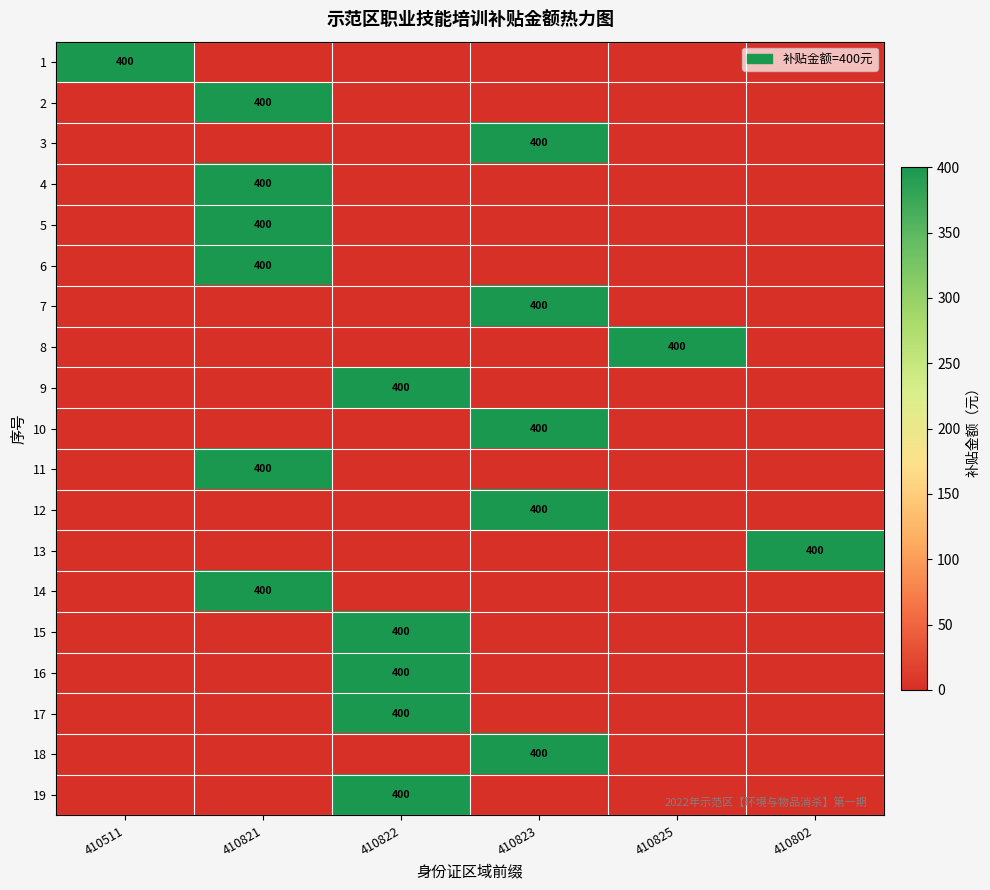

The 12 series shows 531 at 410823. True or false?

False